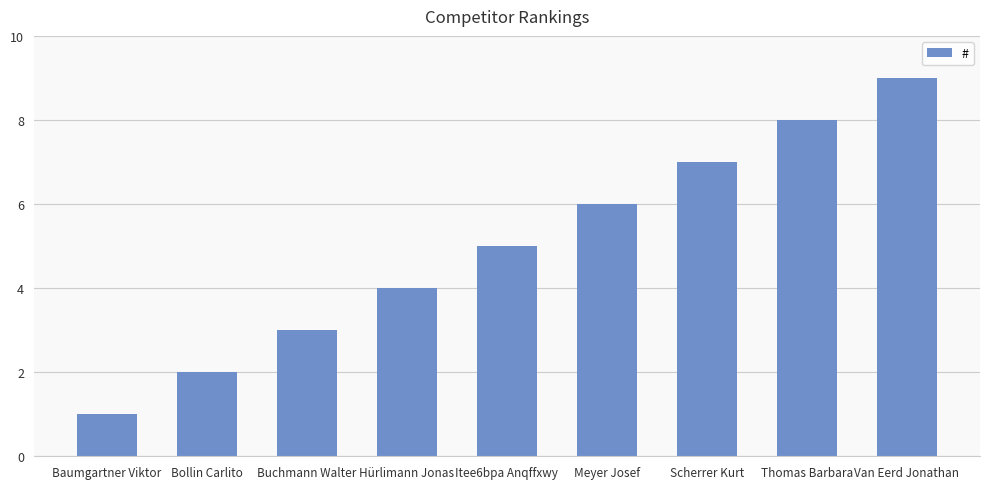

List the labels in order of value, smallest first.

Baumgartner Viktor, Bollin Carlito, Buchmann Walter, Hürlimann Jonas, Itee6bpa Anqffxwy, Meyer Josef, Scherrer Kurt, Thomas Barbara, Van Eerd Jonathan